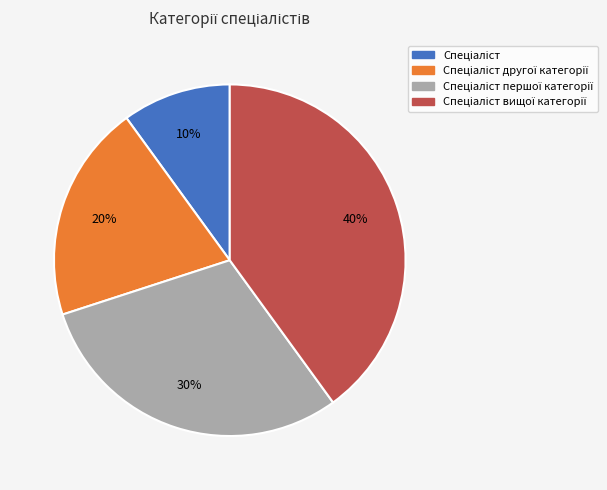

To the nearest percent, what is the difference between the largest and smallest slice percentages?

30%